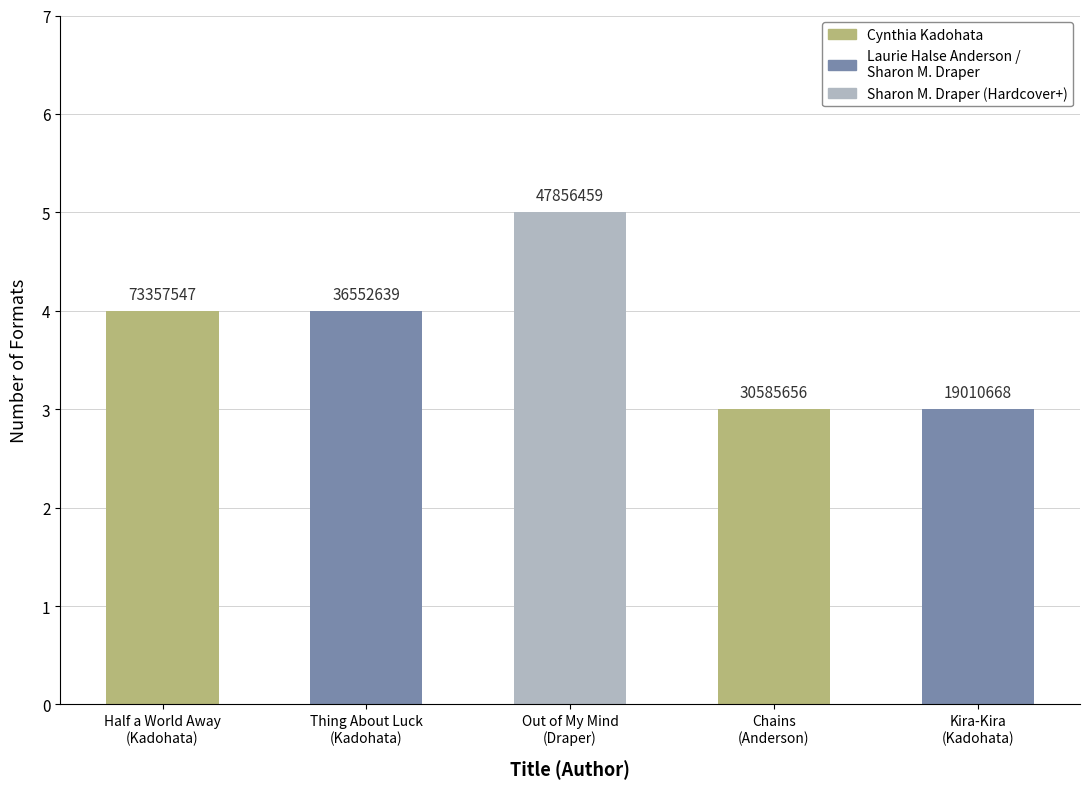

At which label is the value closest to 4?

Half a World Away
(Kadohata)